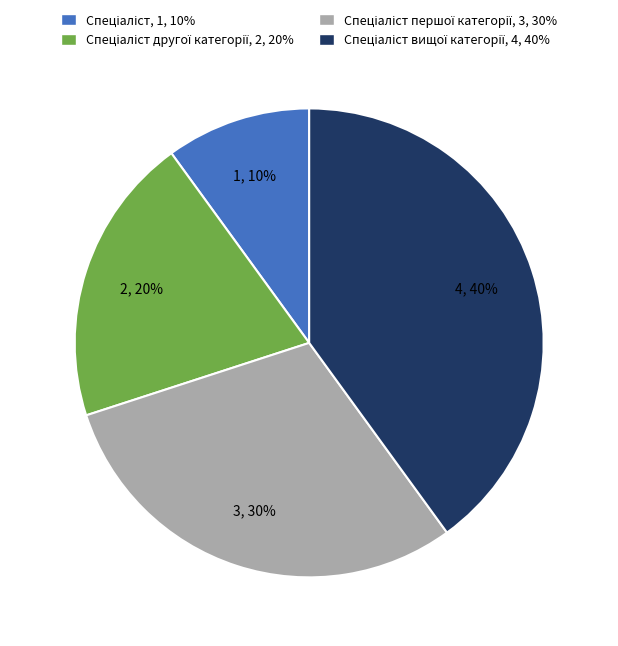

To the nearest percent, what is the average slice percentage?

25%